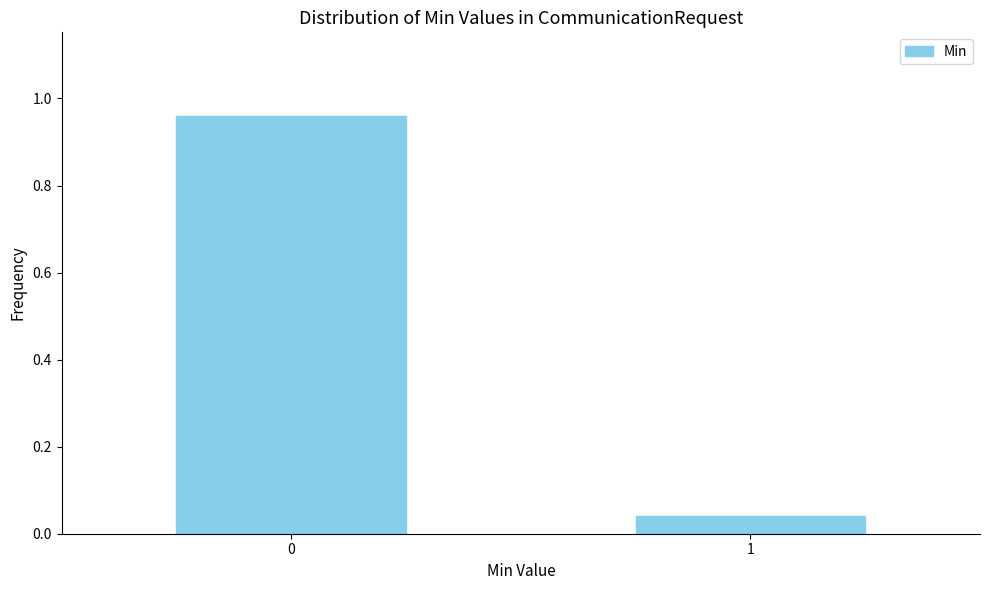

What is the difference between the values at 0 and 1?

0.9